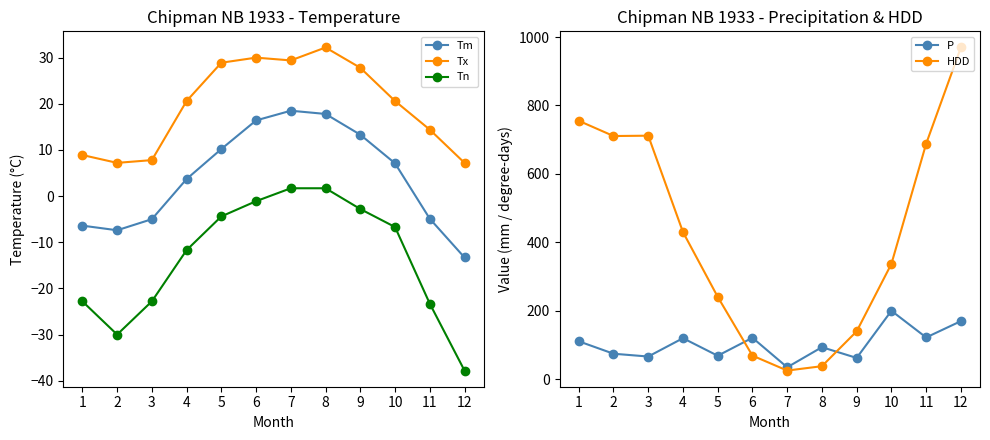

What is the value of the Tx point at the 9th from the left?

27.8